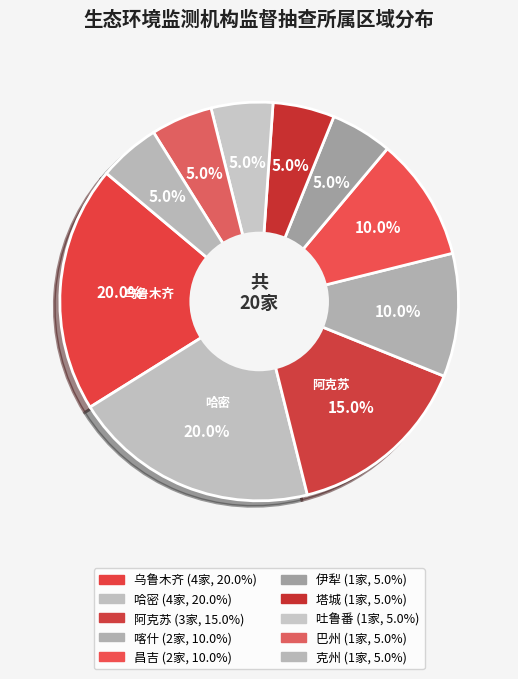

How many segments does this pie chart have?

10